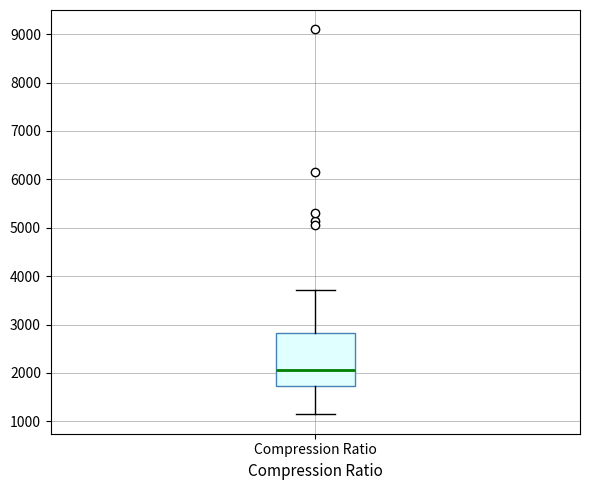

Where does the median line of the box for Compression Ratio sit on the y-axis? The values are not printed on the chart, so give them approximately, as read against the axis.

2100